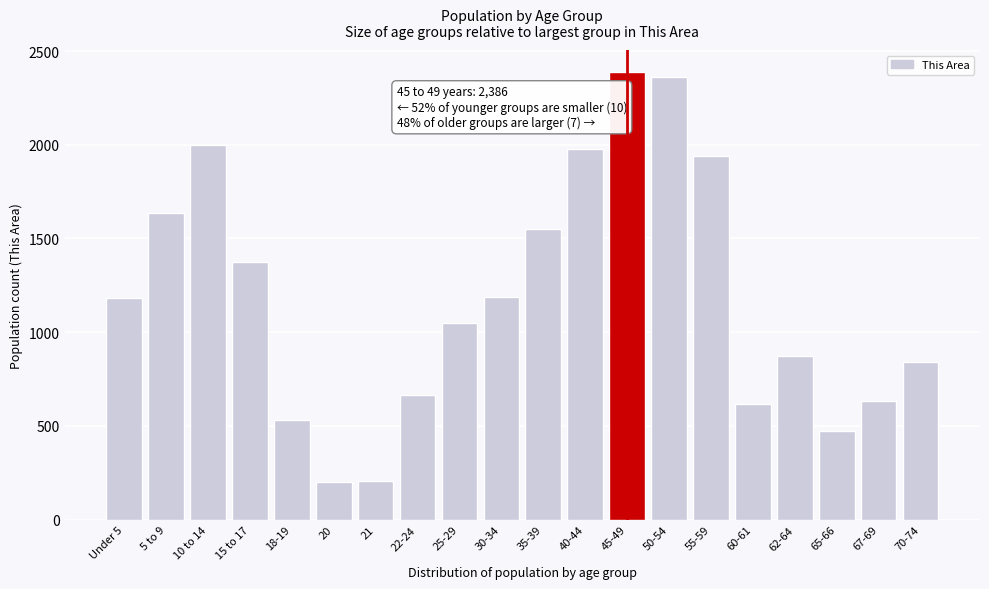

What is the difference between the values at 15 to 17 and 40-44?

603